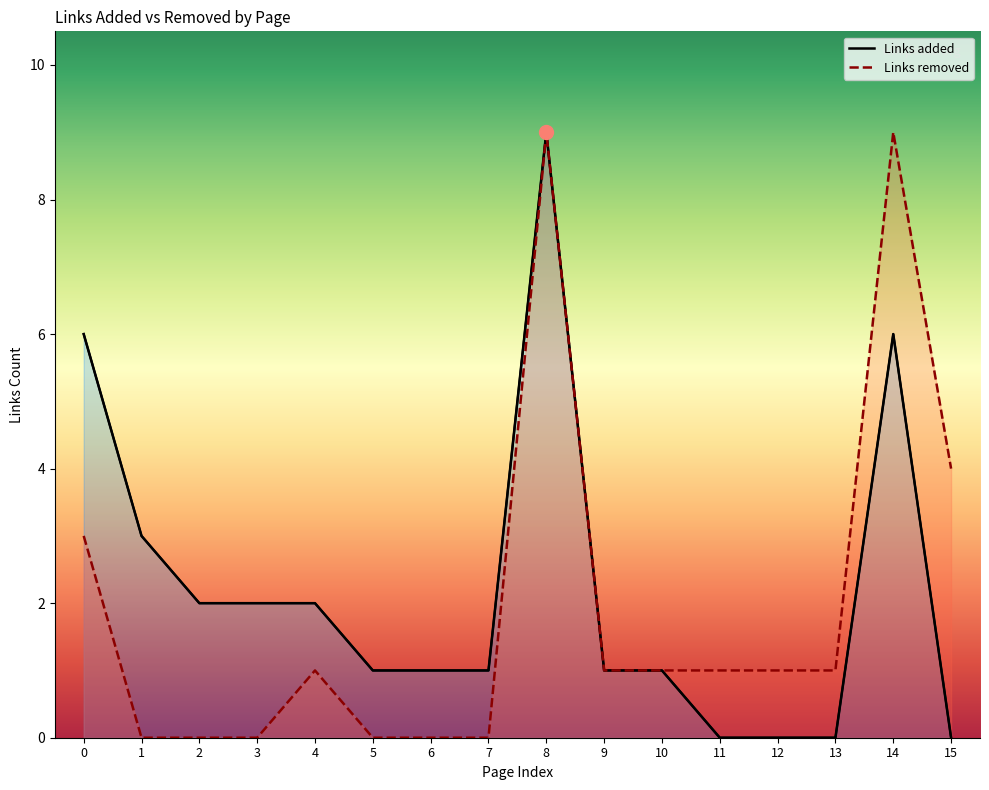

True or false: Links removed and Links added intersect in this chart.

False